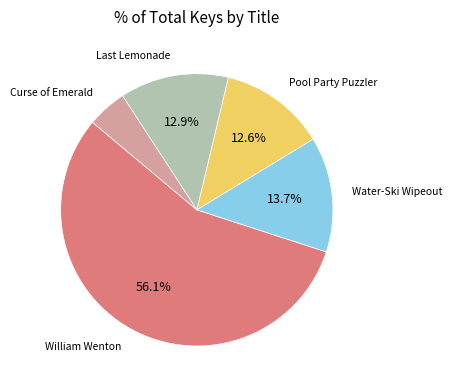

Is there any slice that represents more than half of the pie?

Yes